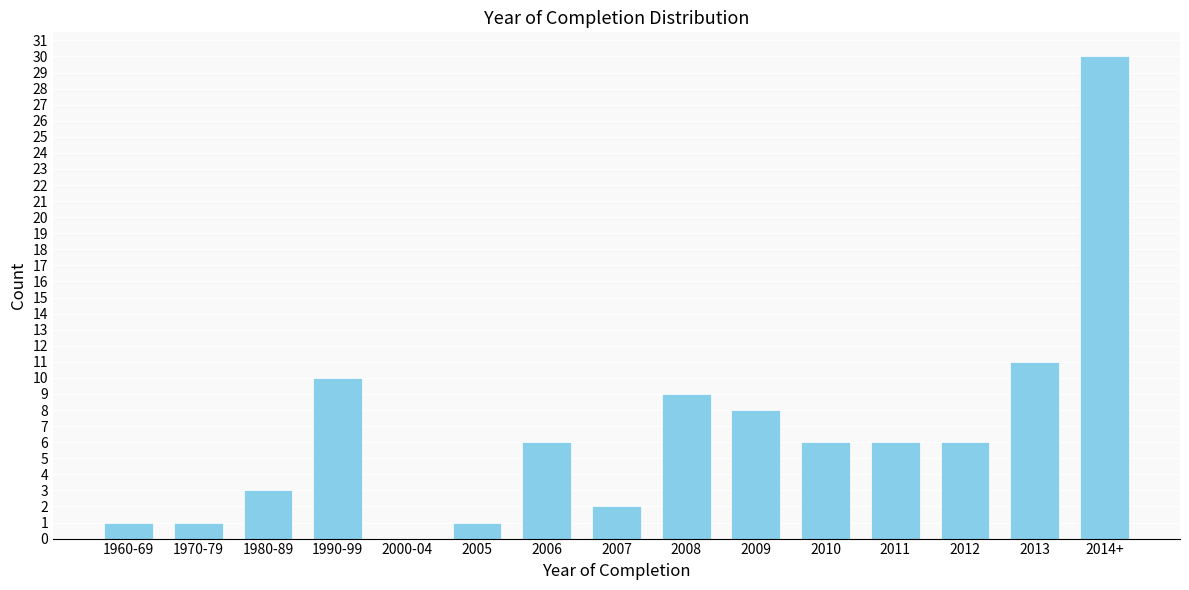

Reading right to left, extract all data points from this chart.

2014+=30	2013=11	2012=6	2011=6	2010=6	2009=8	2008=9	2007=2	2006=6	2005=1	2000-04=0	1990-99=10	1980-89=3	1970-79=1	1960-69=1